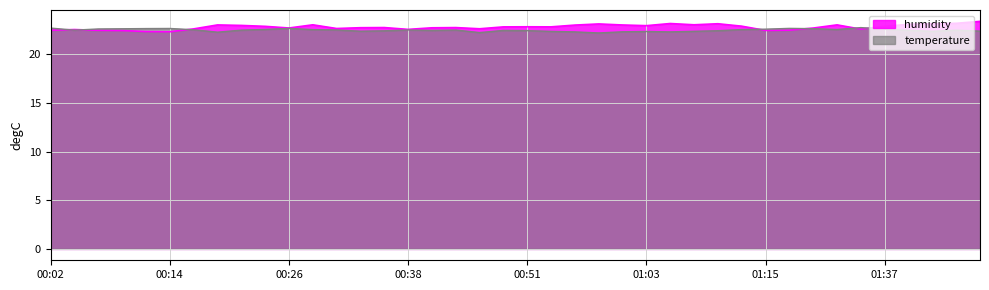

Count the temperature values in the range 22 to 23.

40